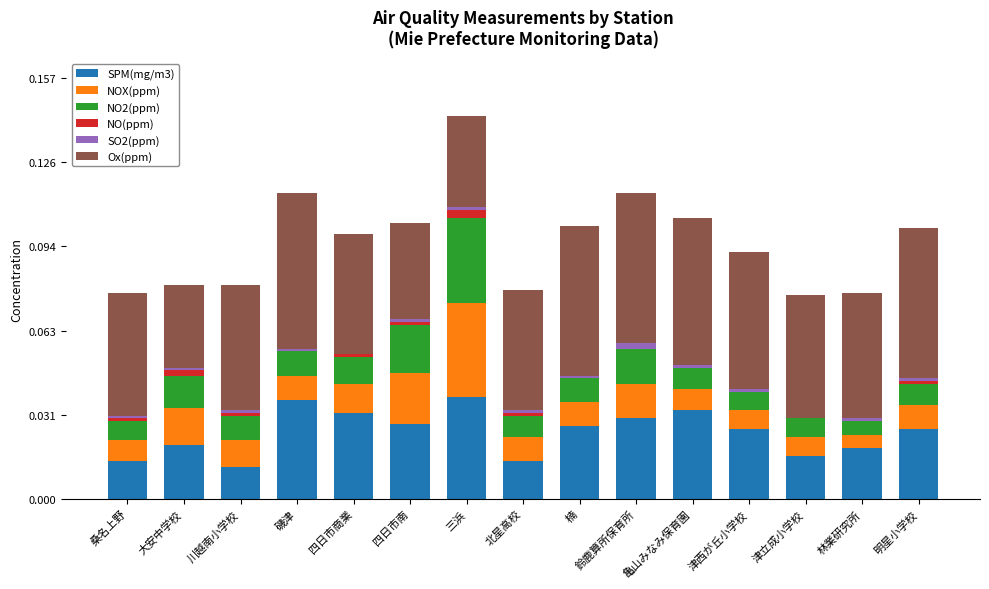

At which category is the sum across all series the highest?

三浜